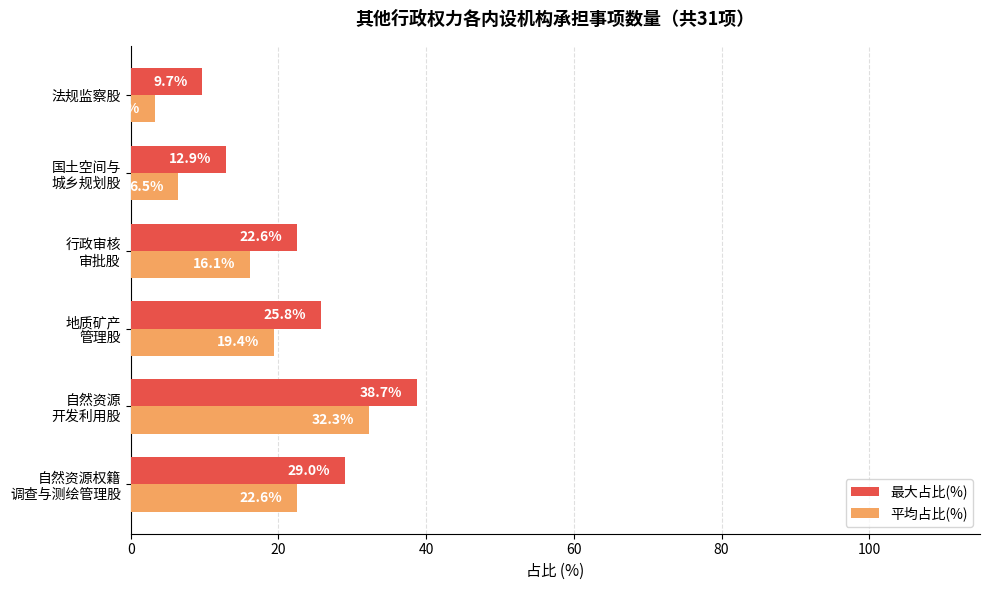

What is the sum of all 平均占比(%) values?

100.0